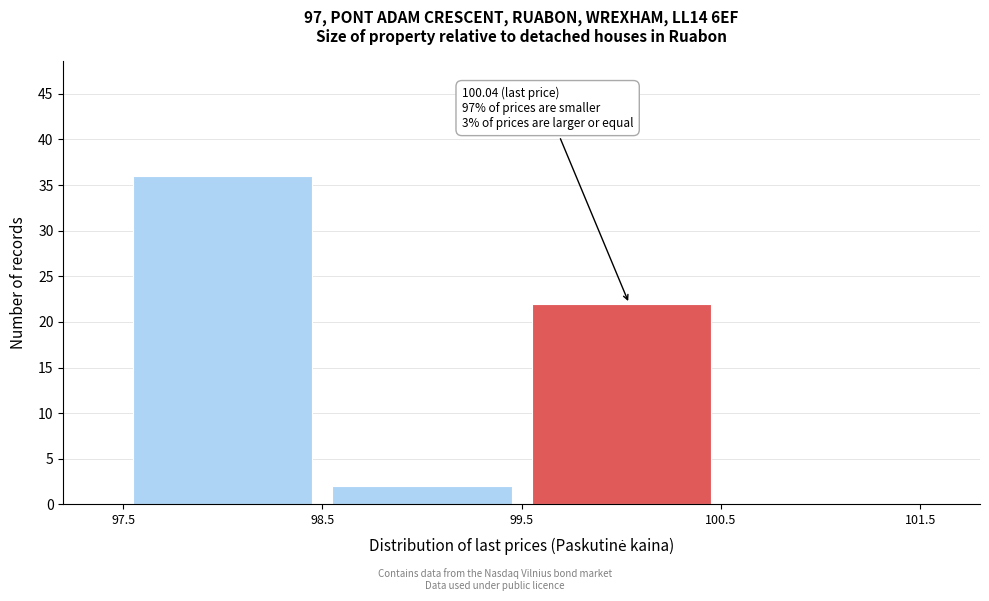

Which range on the x-axis has the tallest bar?

97.5 to 98.5